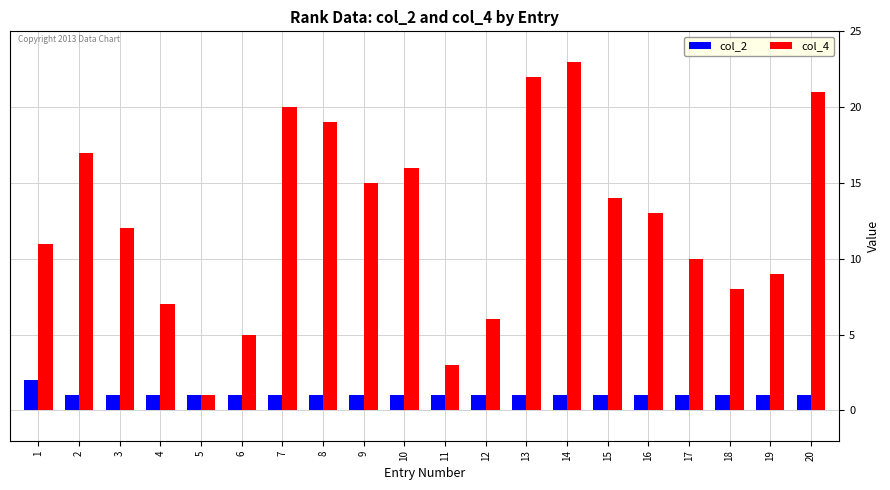

What is the greatest value displayed?

23